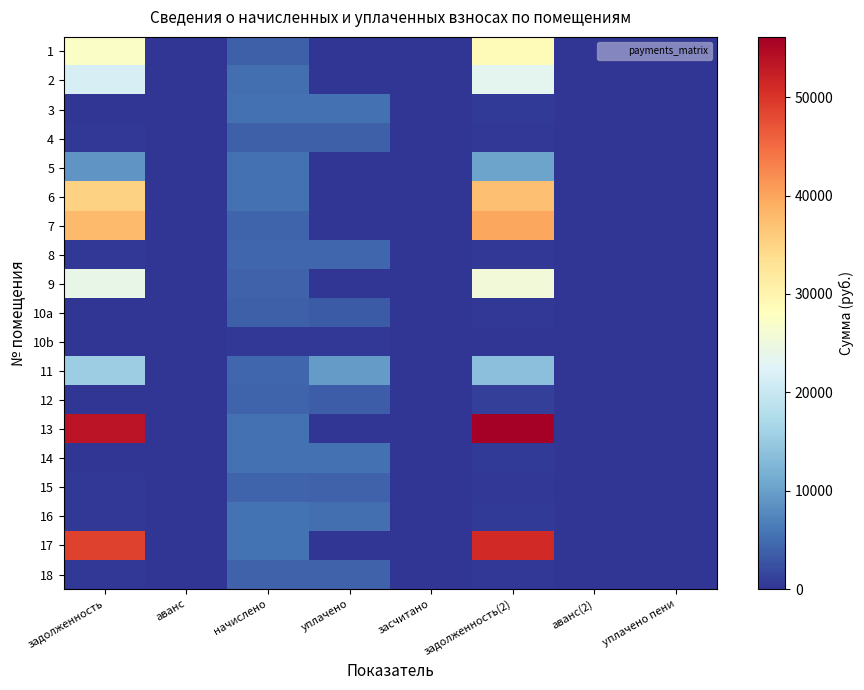

Rank the series at аванс from lowest to highest value.

1, 2, 3, 4, 5, 6, 7, 8, 9, 10a, 10b, 11, 12, 13, 14, 15, 16, 17, 18